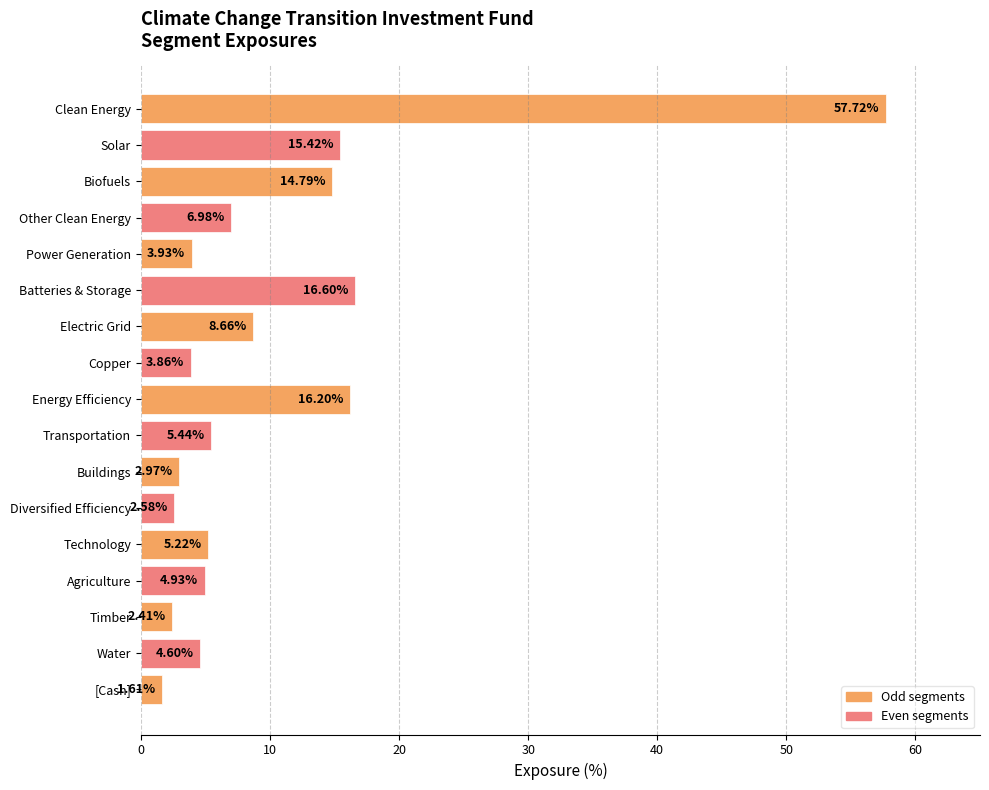

Which label corresponds to the smallest value in the chart?

[Cash]